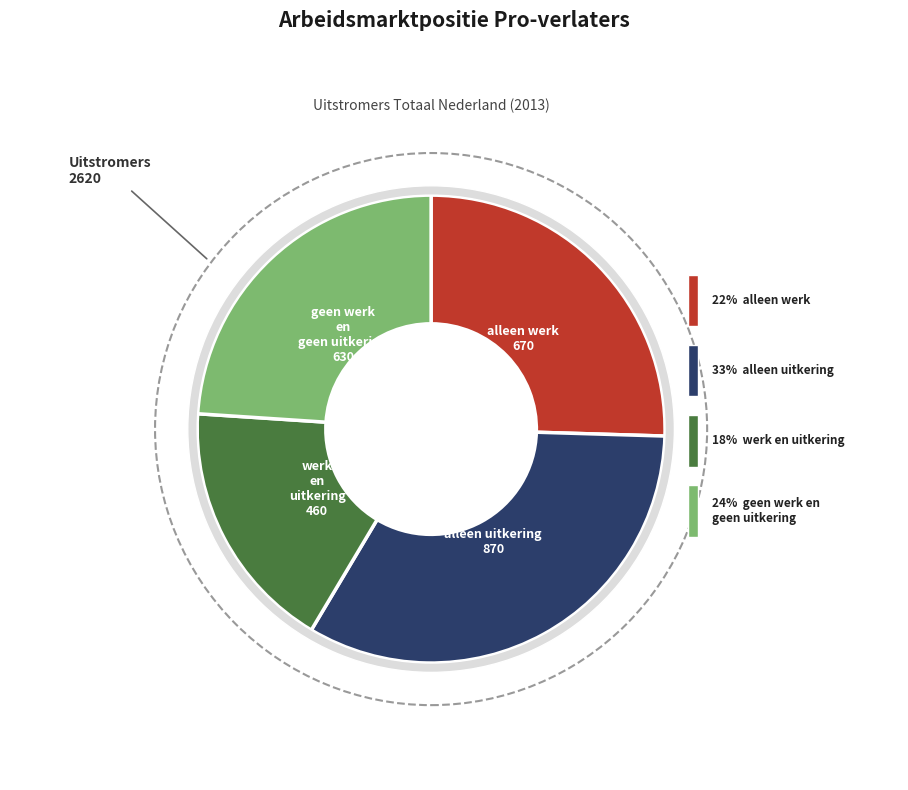

How much of the chart is everything except werk en uitkering?

82.5%